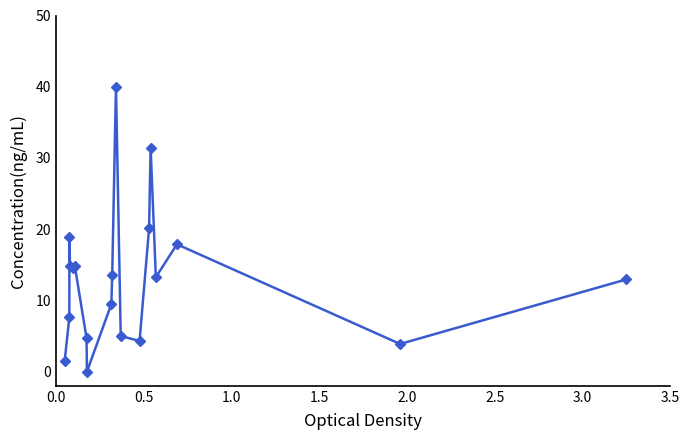

What is the difference between the second highest and second lowest values?

29.9